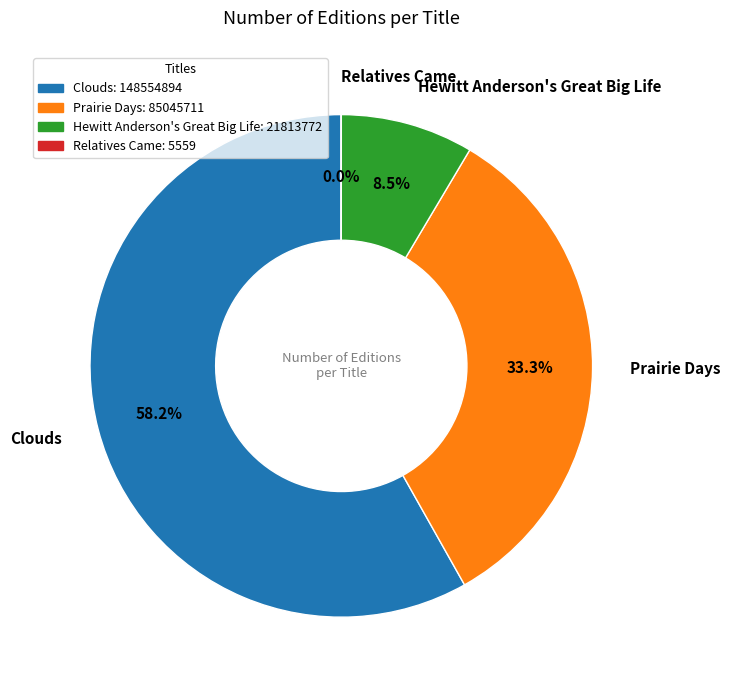

To the nearest percent, what is the difference between the largest and smallest slice percentages?

58%